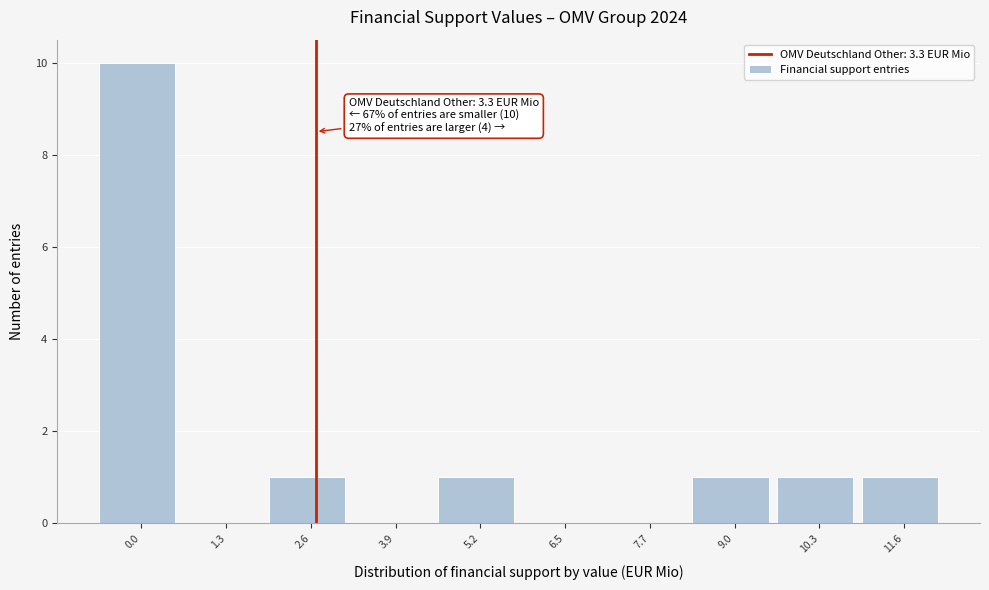

Reading left to right, list all the values displayed in this chart.

0.0=10	1.3=0	2.6=1	3.9=0	5.2=1	6.5=0	7.7=0	9.0=1	10.3=1	11.6=1